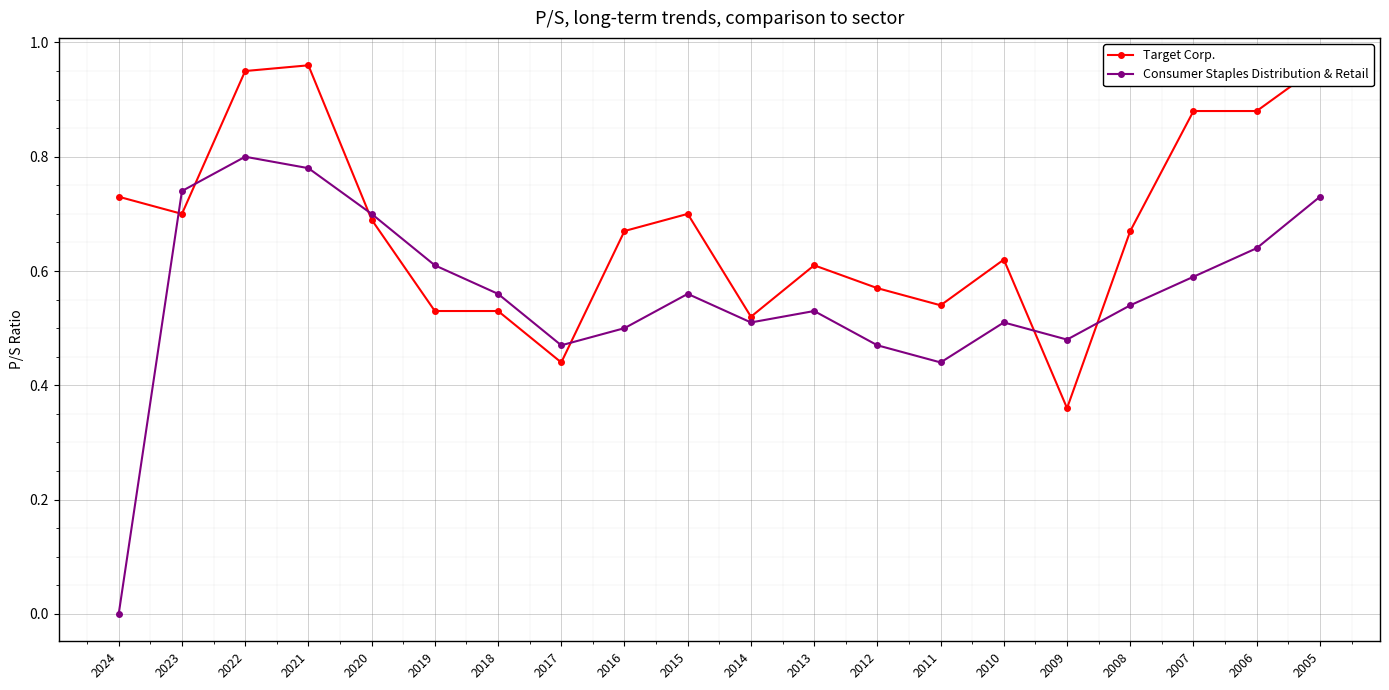

How many lines are shown in the chart?

2